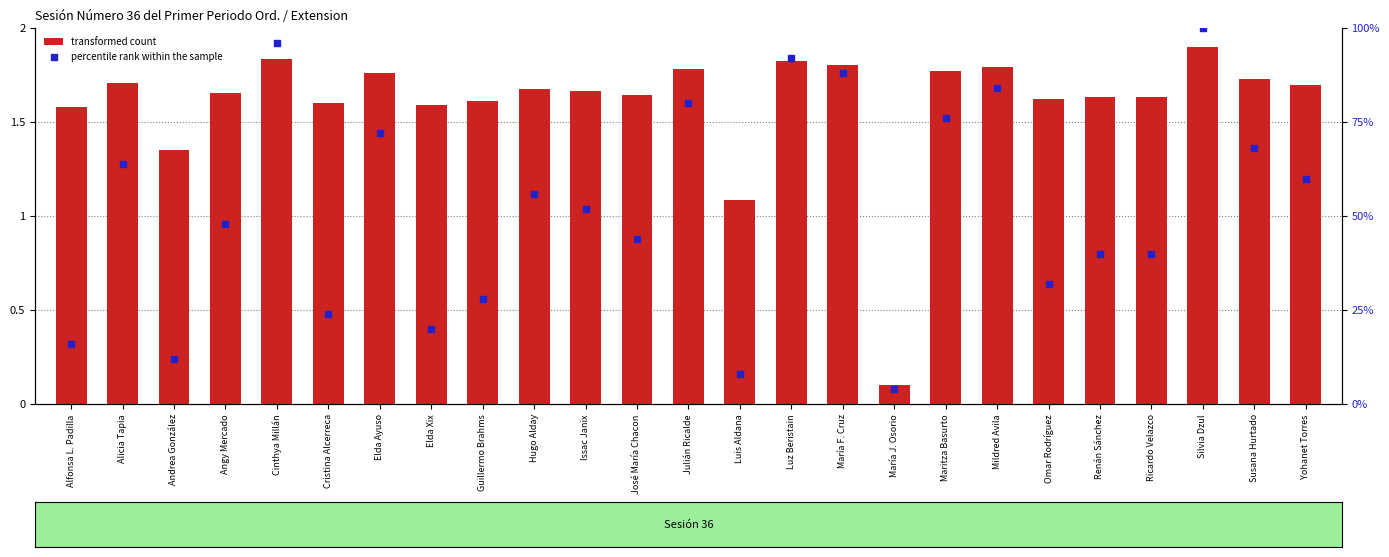

At which category is the sum across all series the highest?

Silvia Dzul